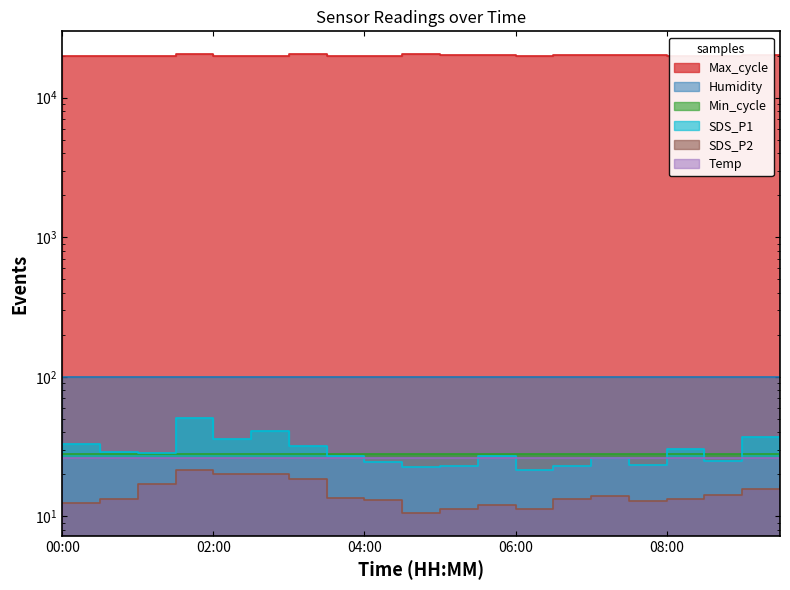

What is the minimum value for Max_cycle?

20024.0